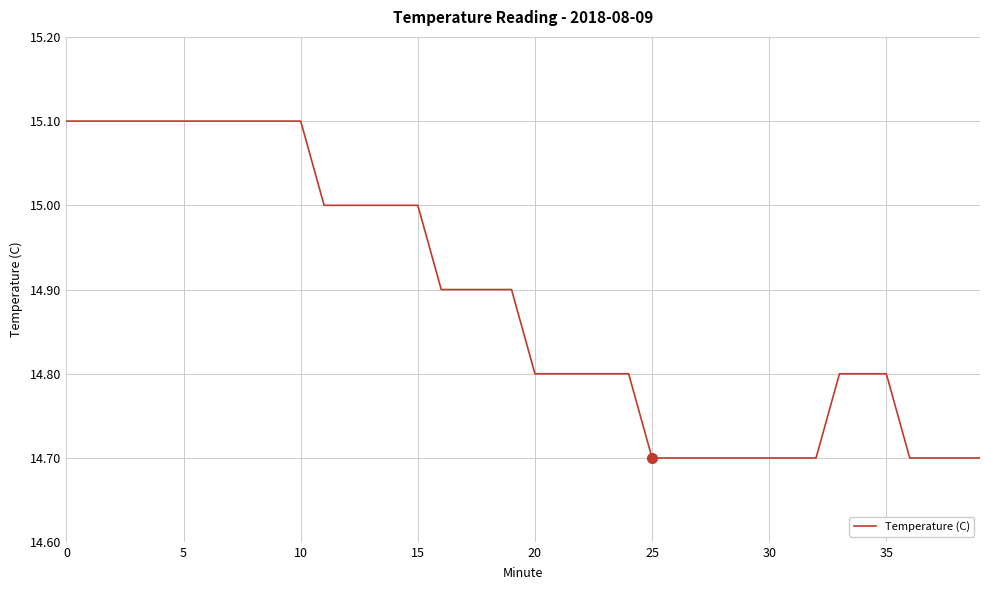

What is the difference between the maximum and minimum values?

0.4